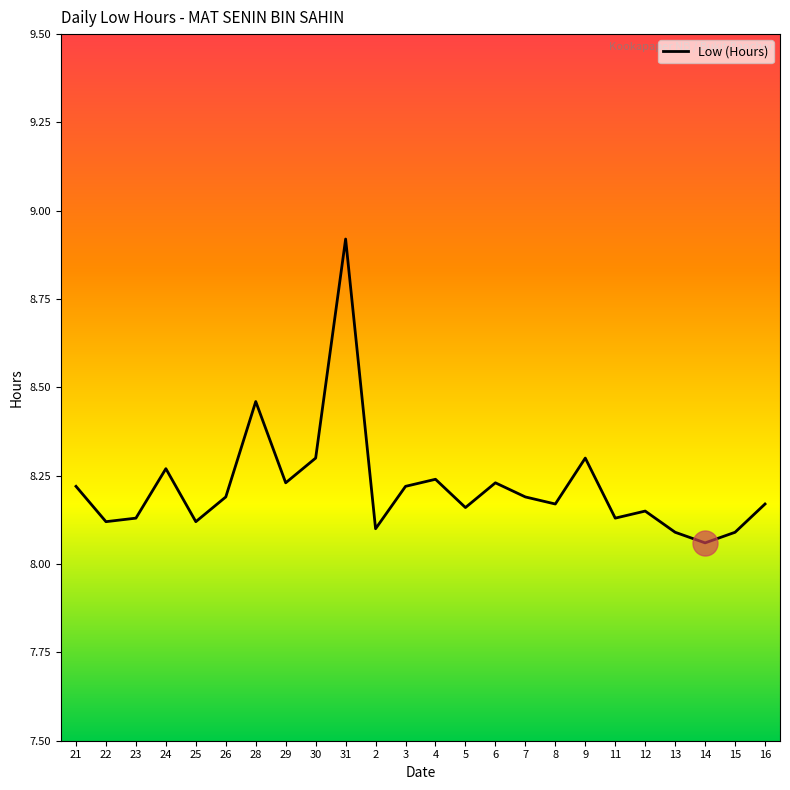

What is the sum of the values at 3 and 16?

16.4